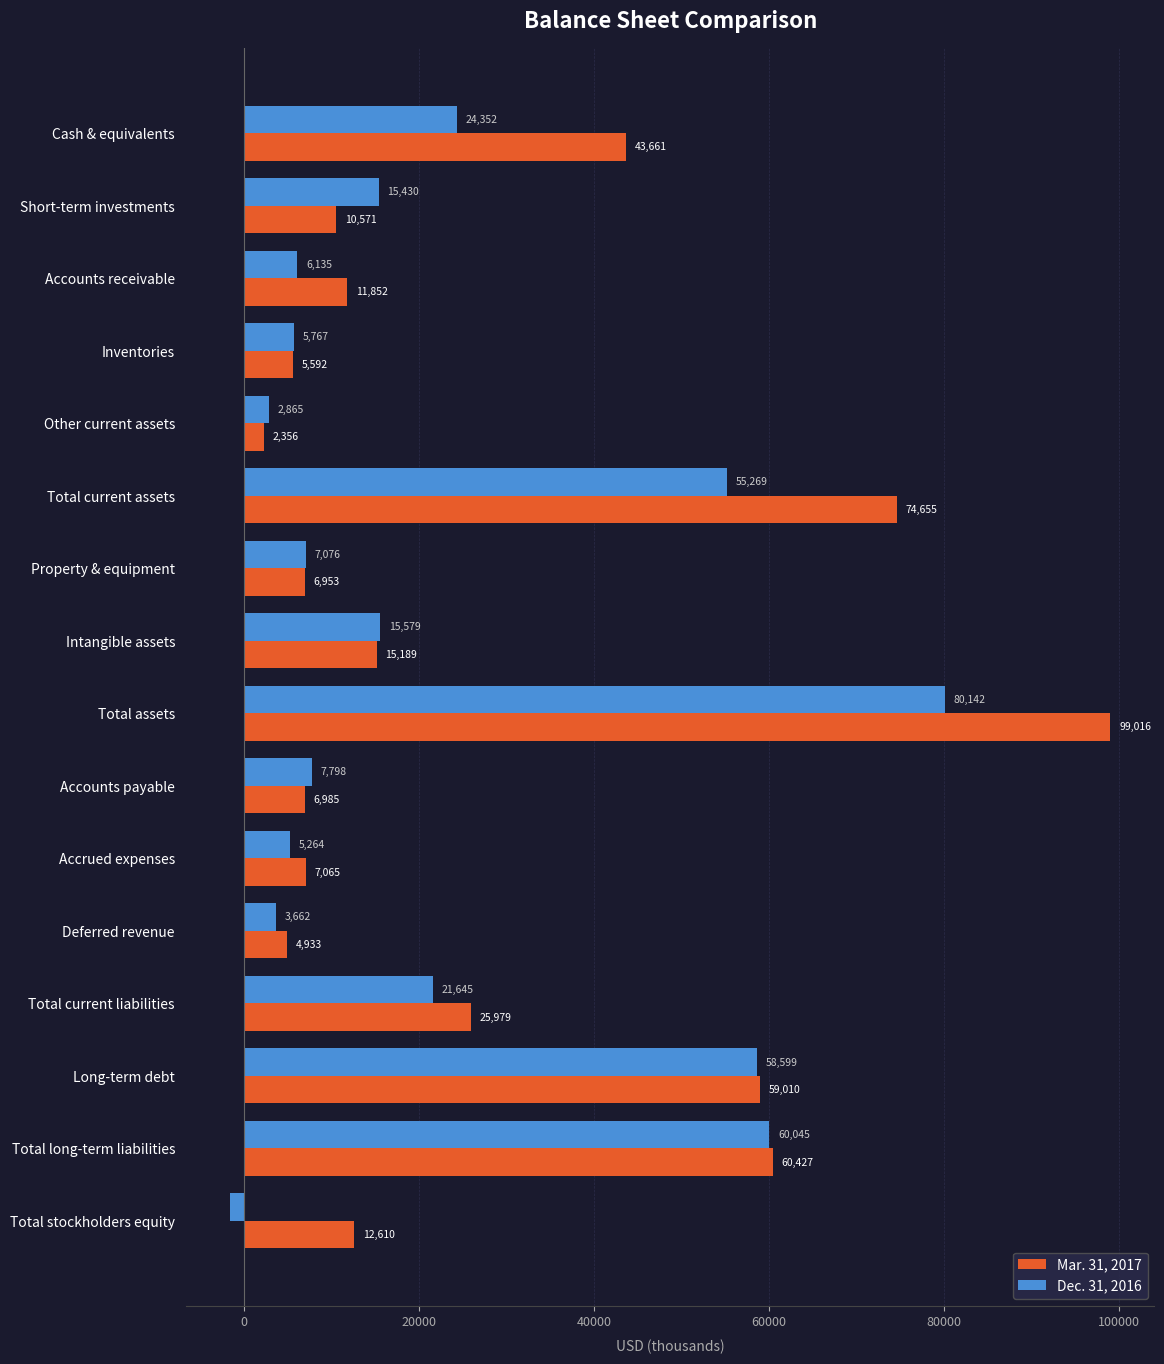

What value does the Dec. 31, 2016 series have at Total assets, to the nearest 100?

80100